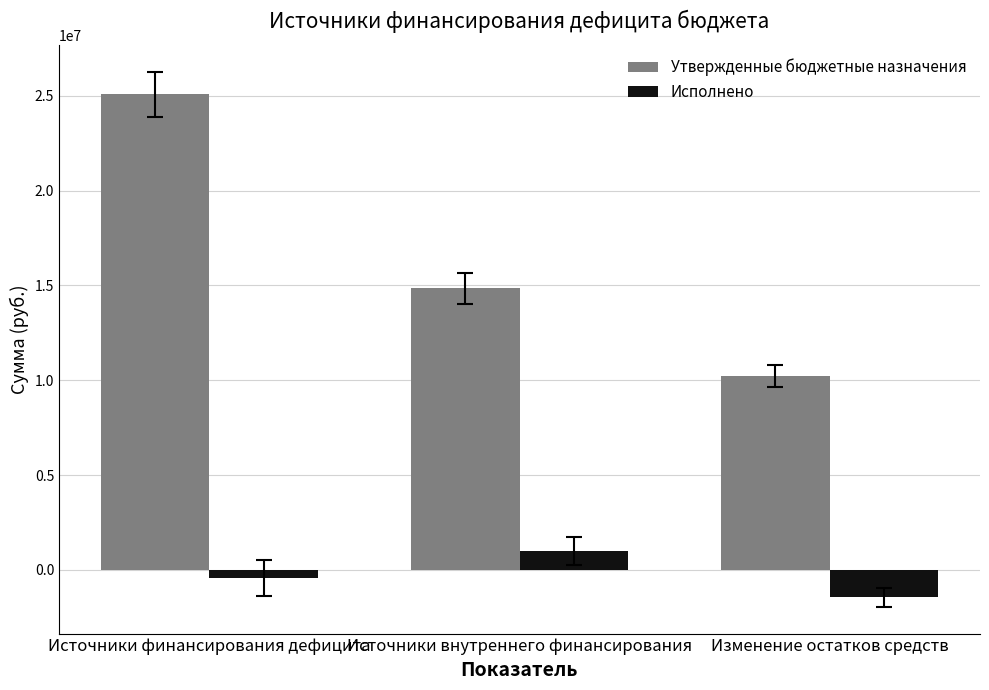

Rank the series by their average value, from highest to lowest.

Утвержденные бюджетные назначения, Исполнено